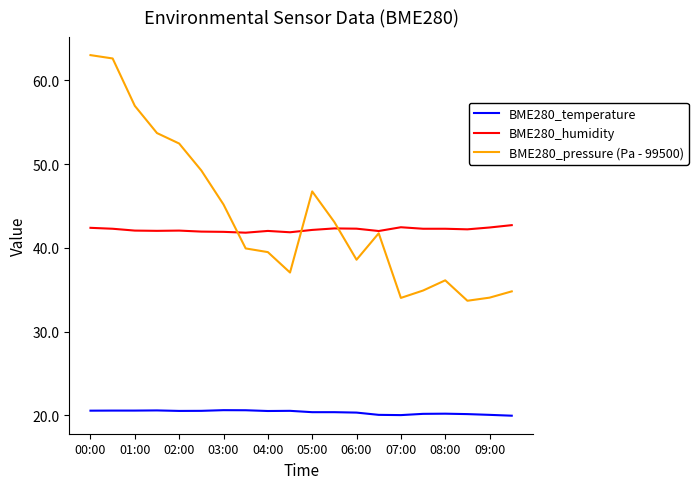

Rank the series by their maximum value, from lowest to highest.

BME280_temperature, BME280_humidity, BME280_pressure (Pa - 99500)